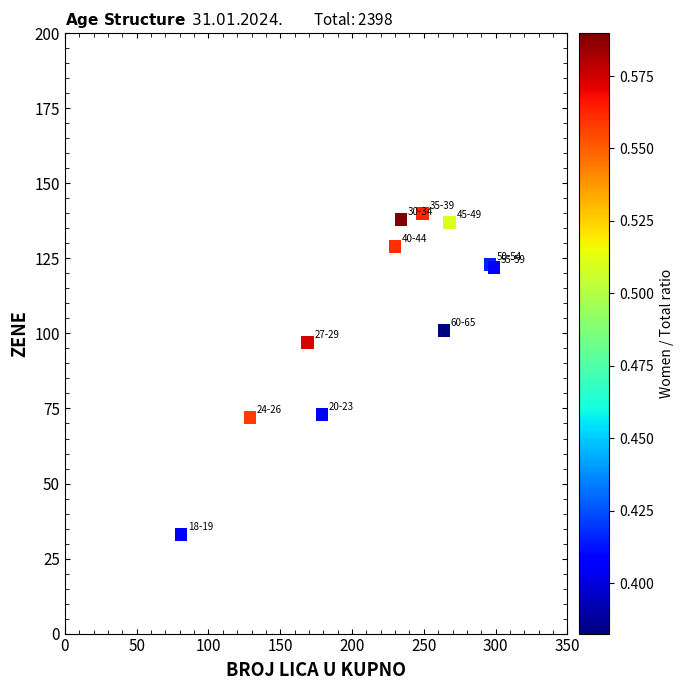

What Y value in the scatter plot is closest to 86?

97